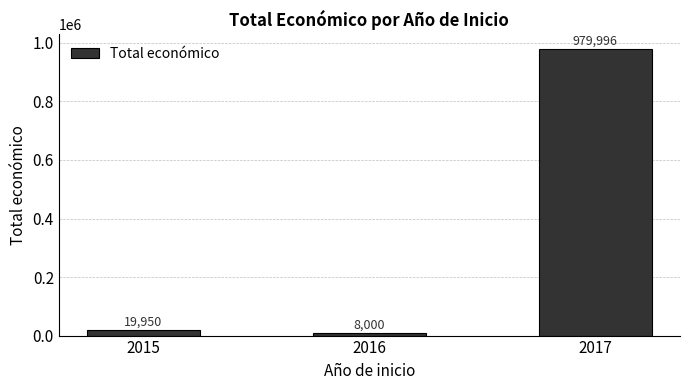

Are the bars horizontal?

No